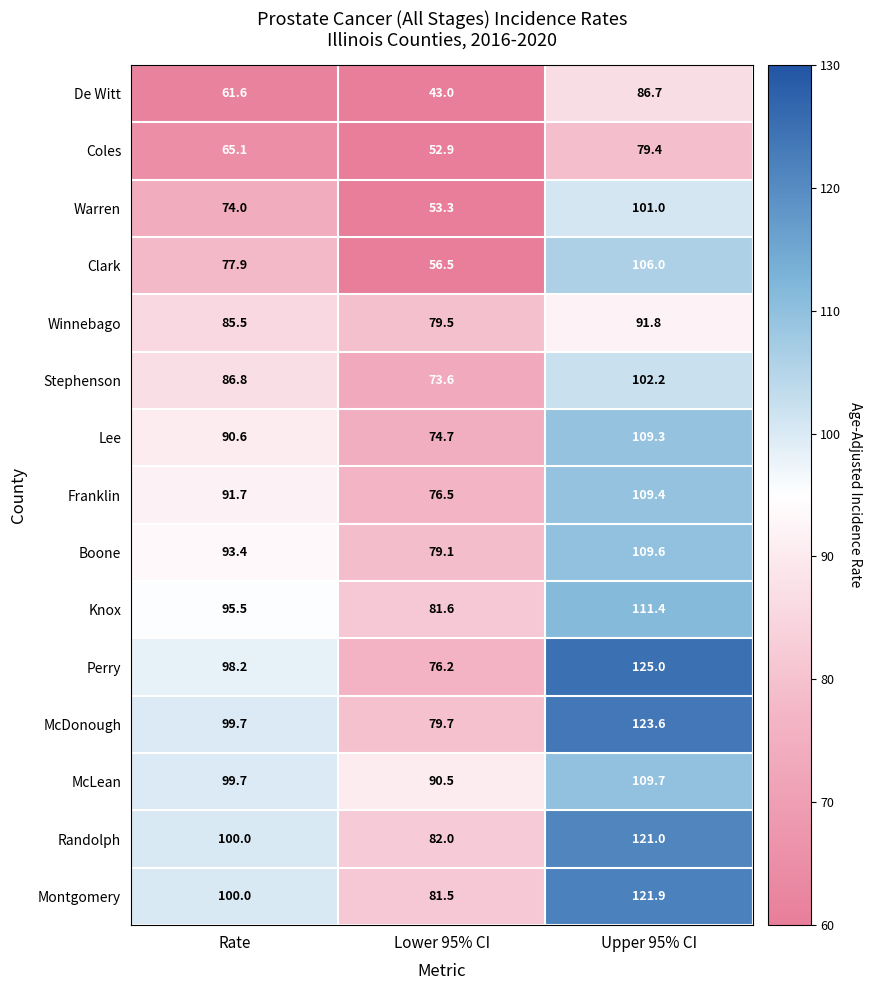

What is the total value across all series at Rate?

1319.7